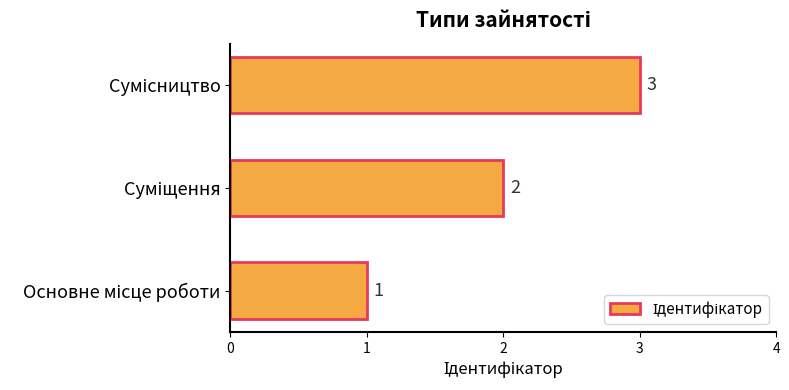

Count the values in the range 1 to 3.

3